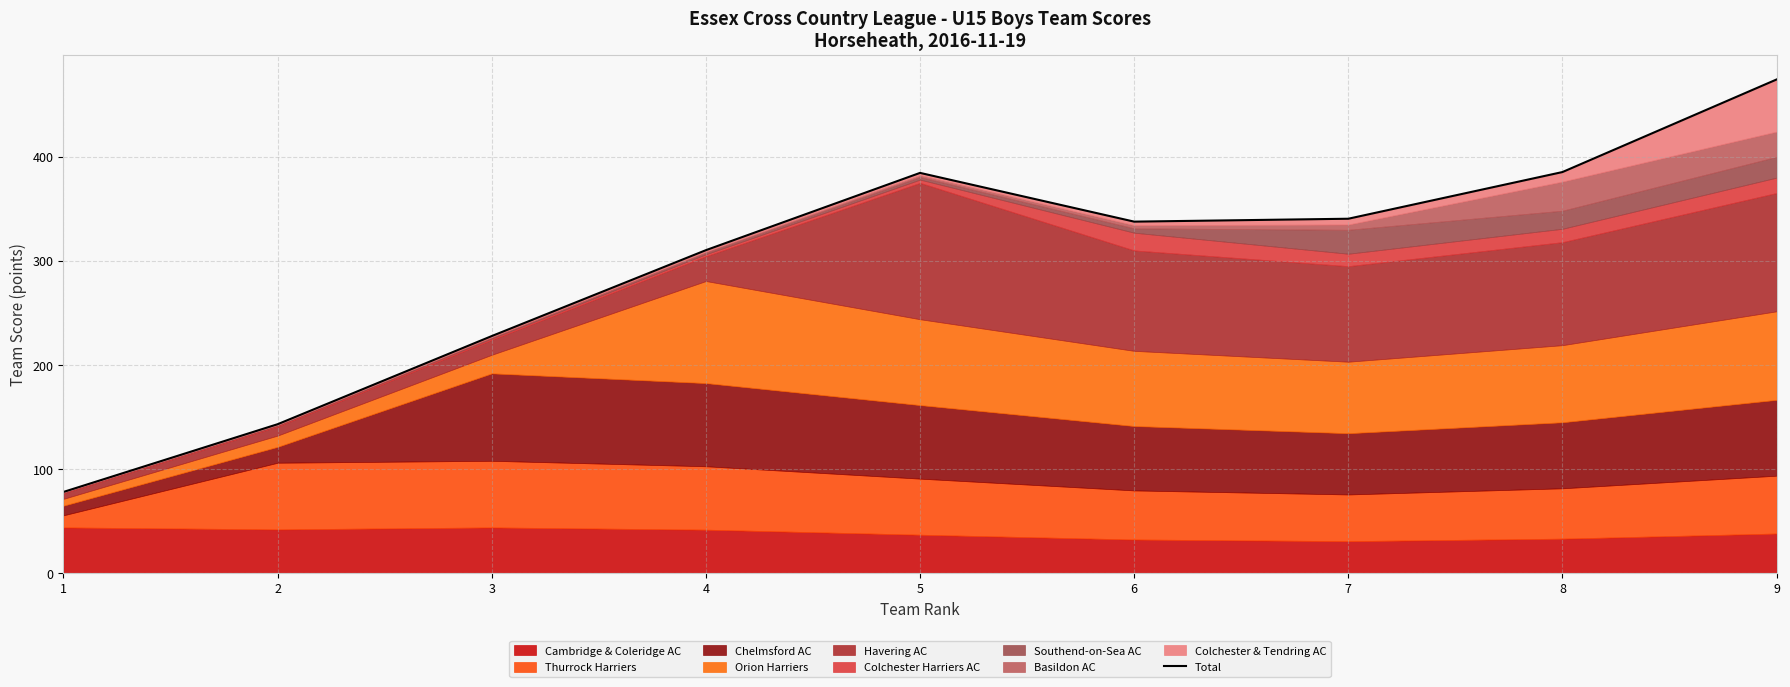

At which category does the chart reach its minimum across all series?

1